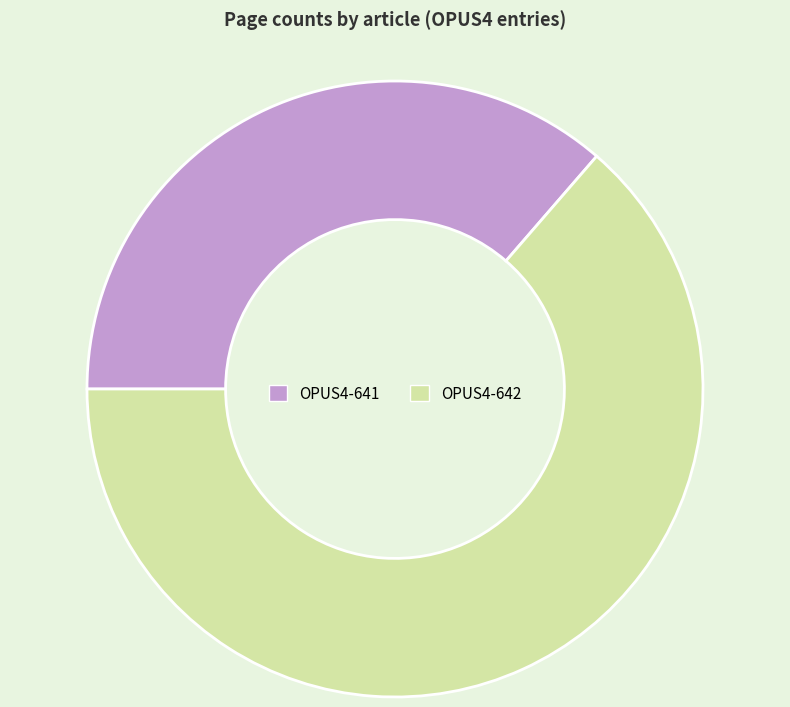

True or false: OPUS4-642 accounts for 50% of the total.

False